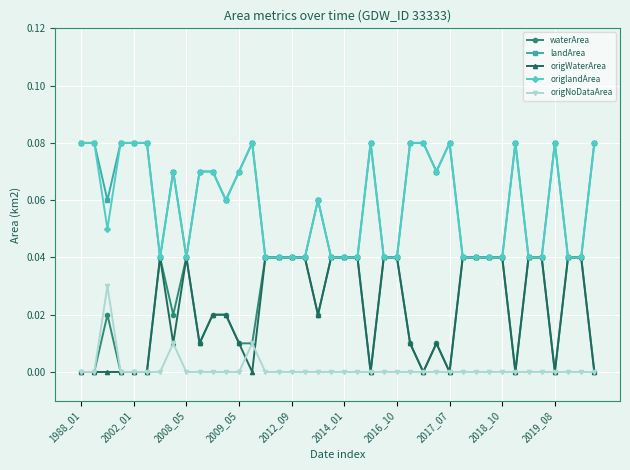

True or false: origWaterArea has more than 1 points higher than both neighbors.

True